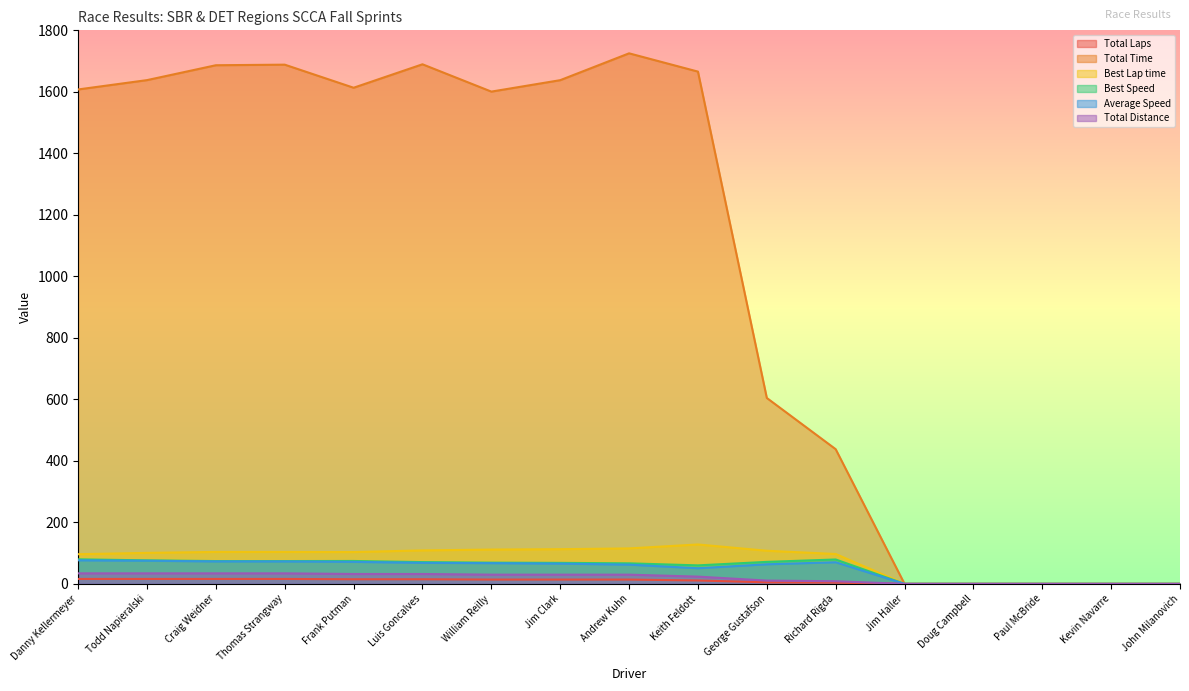

How many values in the Total Laps series exceed 14?

6